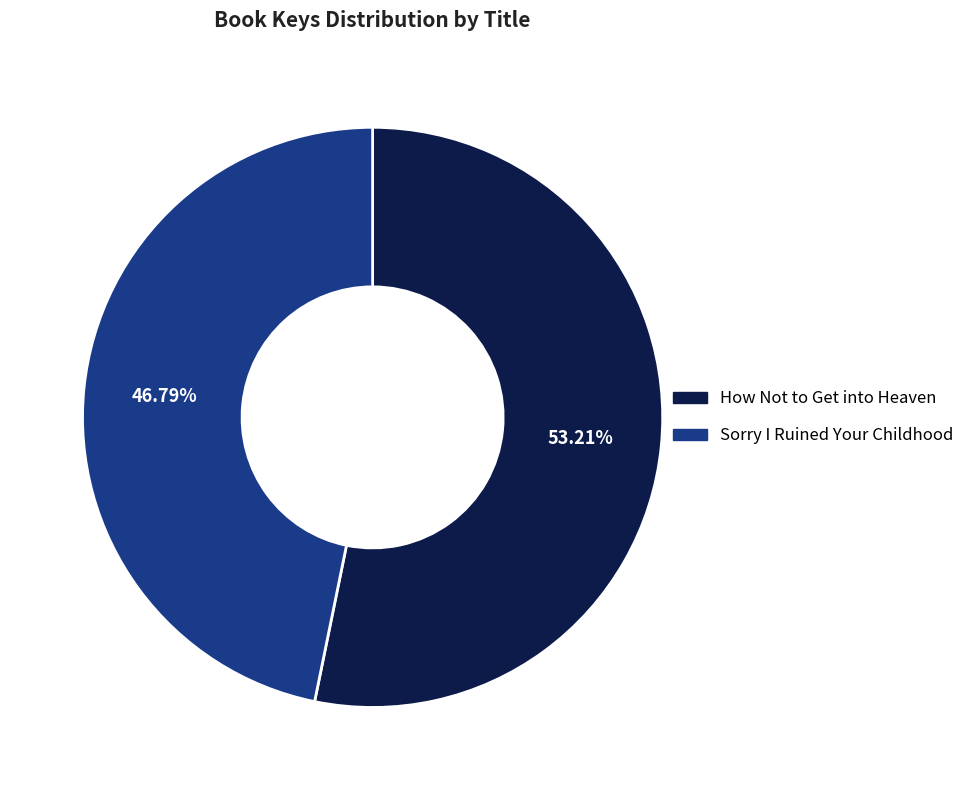

What is the ratio of the value at How Not to Get into Heaven to the value at Sorry I Ruined Your Childhood?

1.1